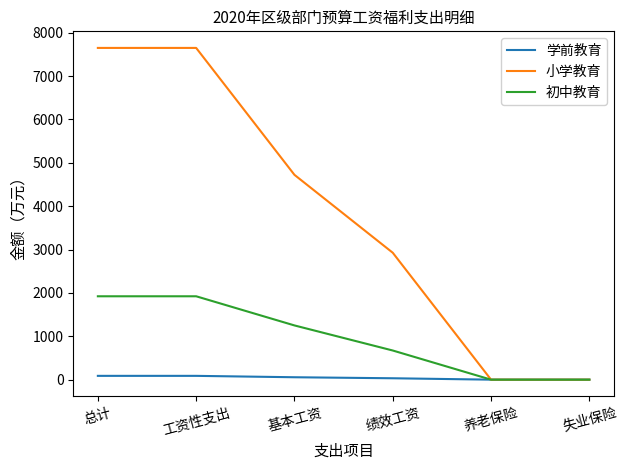

True or false: 初中教育 has a value of 1922.4 at 工资性支出.

True